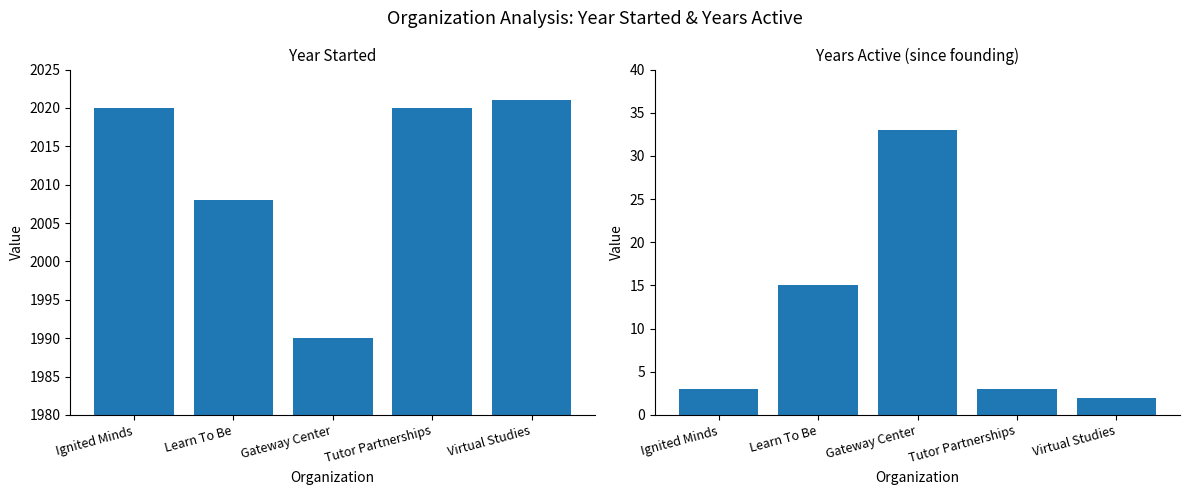

Is it true that Years Active equals 3 at Tutor Partnerships?

True